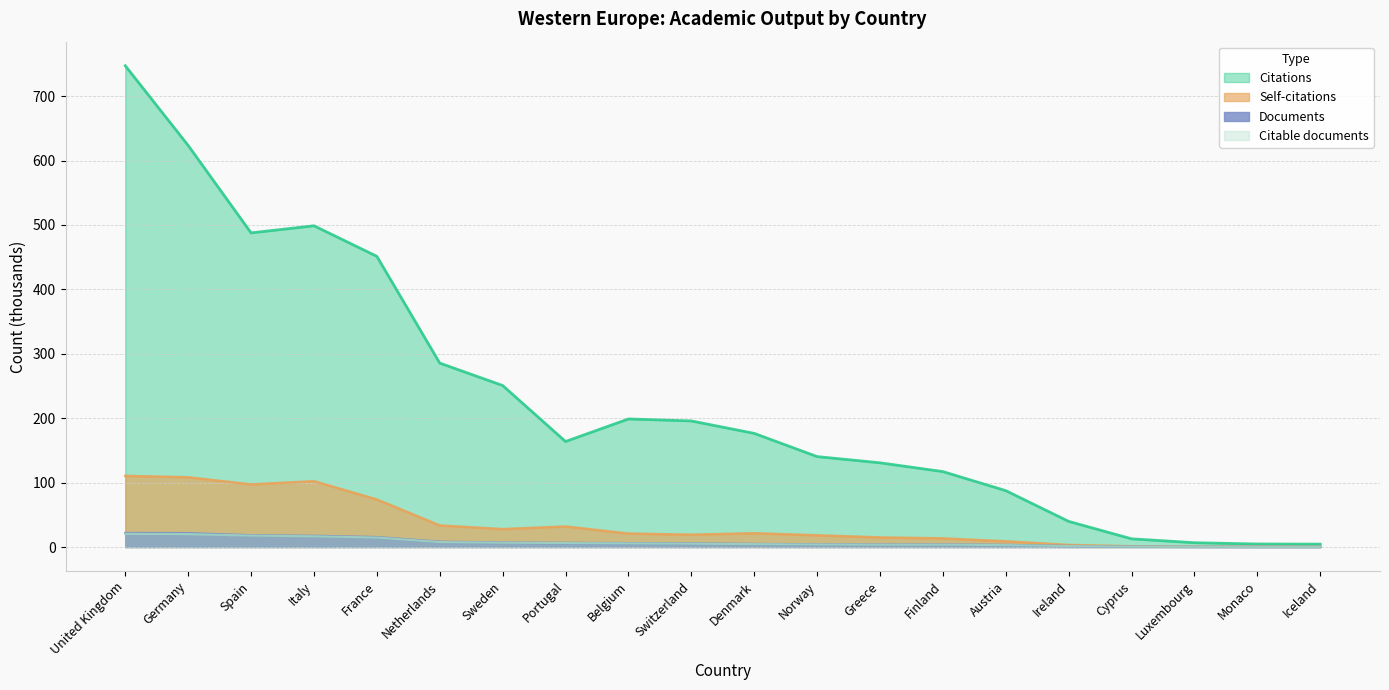

How many data points in Self-citations are above 20?

10